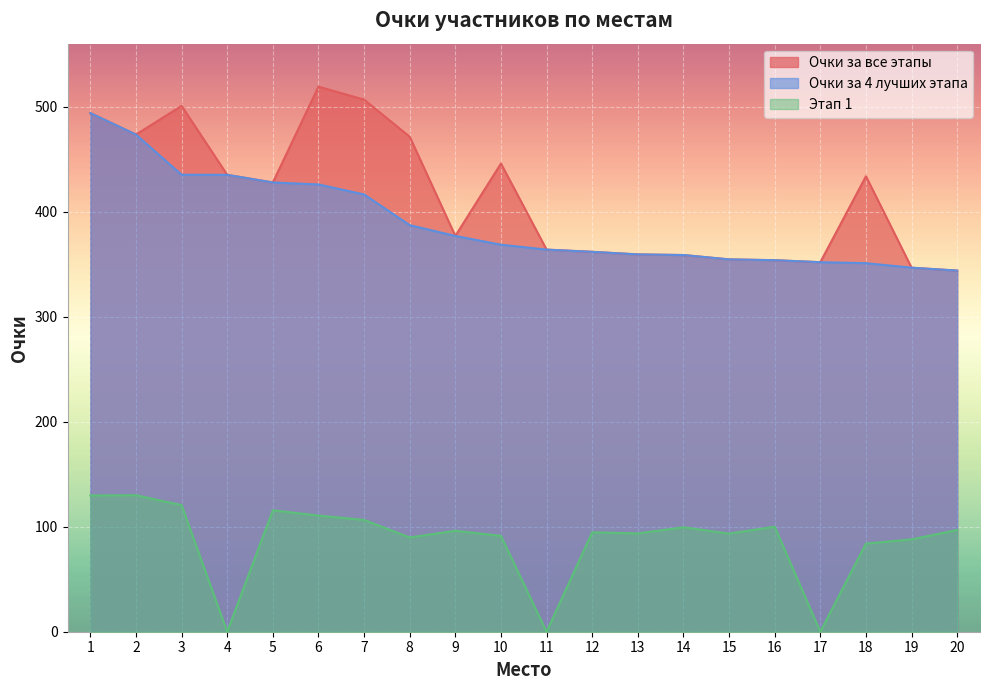

What is the spread (max minus min) of values at 10?

354.6